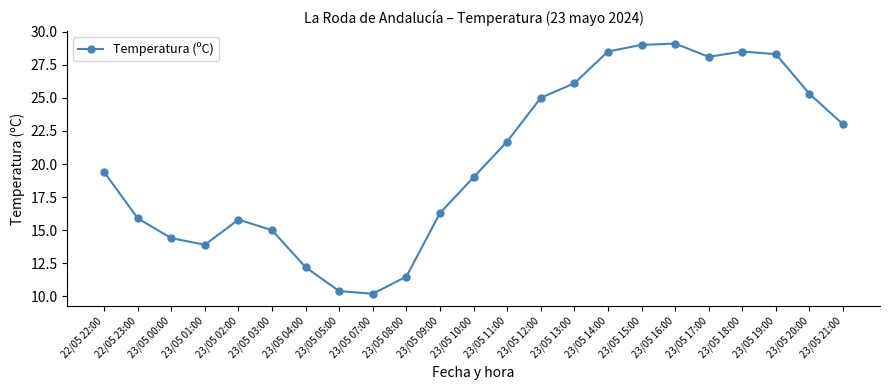

Reading right to left, extract all data points from this chart.

23/05 21:00=23.0	23/05 20:00=25.3	23/05 19:00=28.3	23/05 18:00=28.5	23/05 17:00=28.1	23/05 16:00=29.1	23/05 15:00=29.0	23/05 14:00=28.5	23/05 13:00=26.1	23/05 12:00=25.0	23/05 11:00=21.7	23/05 10:00=19.0	23/05 09:00=16.3	23/05 08:00=11.5	23/05 07:00=10.2	23/05 05:00=10.4	23/05 04:00=12.2	23/05 03:00=15.0	23/05 02:00=15.8	23/05 01:00=13.9	23/05 00:00=14.4	22/05 23:00=15.9	22/05 22:00=19.4